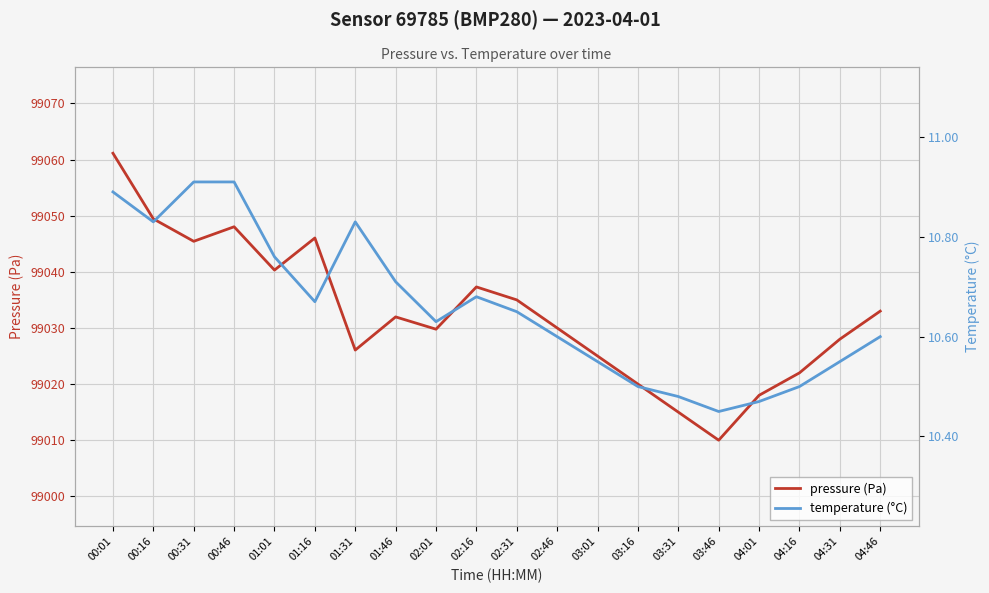

Reading left to right, list all the values displayed in this chart.

pressure (Pa): 00:01=99061.1	00:16=99049.4	00:31=99045.4	00:46=99048.0	01:01=99040.3	01:16=99046.0	01:31=99026.1	01:46=99032.0	02:01=99029.8	02:16=99037.3	02:31=99035.0	02:46=99030.0	03:01=99025.0	03:16=99020.0	03:31=99015.0	03:46=99010.0	04:01=99018.0	04:16=99022.0	04:31=99028.0	04:46=99033.0
temperature (°C): 00:01=10.9	00:16=10.8	00:31=10.9	00:46=10.9	01:01=10.8	01:16=10.7	01:31=10.8	01:46=10.7	02:01=10.6	02:16=10.7	02:31=10.7	02:46=10.6	03:01=10.6	03:16=10.5	03:31=10.5	03:46=10.4	04:01=10.5	04:16=10.5	04:31=10.6	04:46=10.6